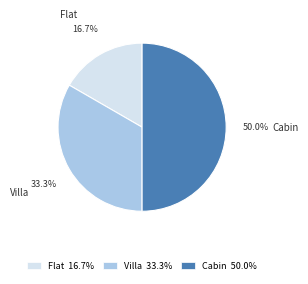

Between Cabin and Flat, which is larger?

Cabin